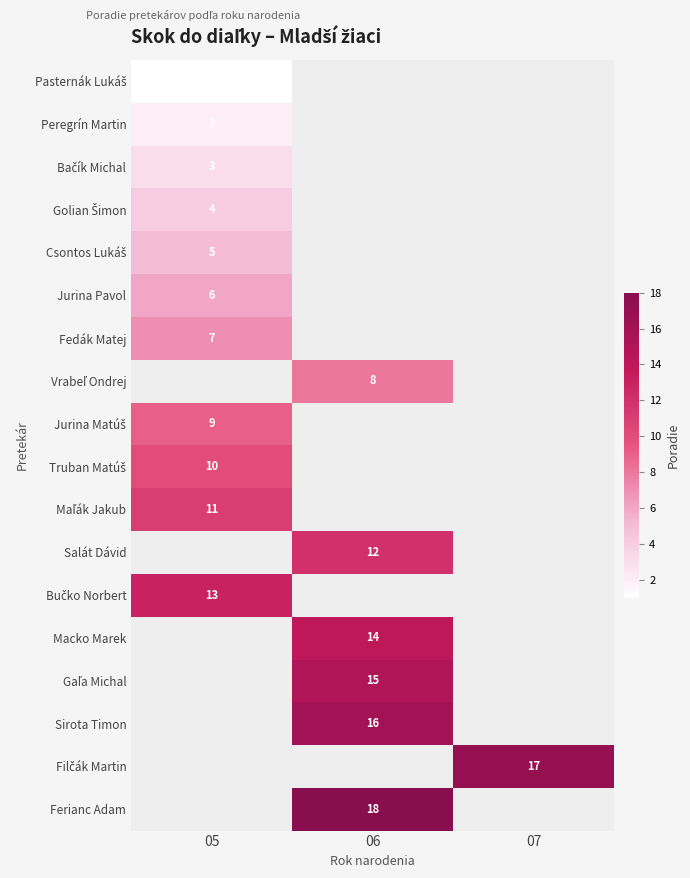

What is the greatest value displayed?

18.0